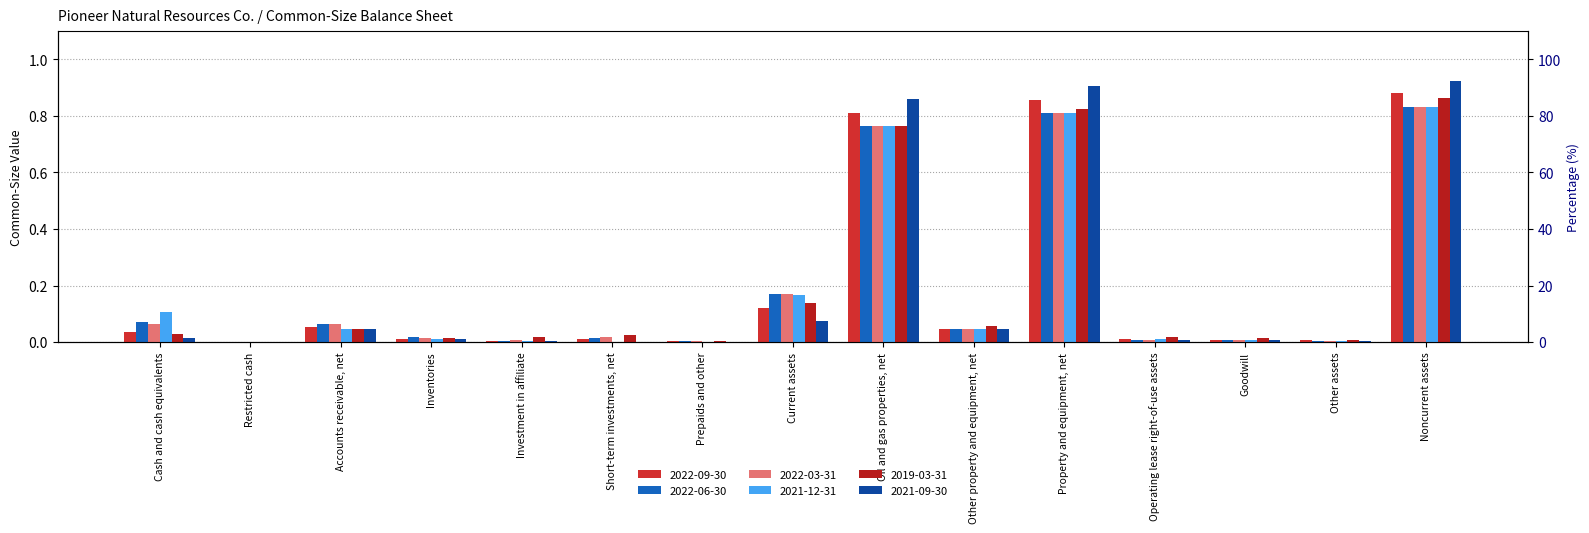

Count the number of categories in the chart.

15